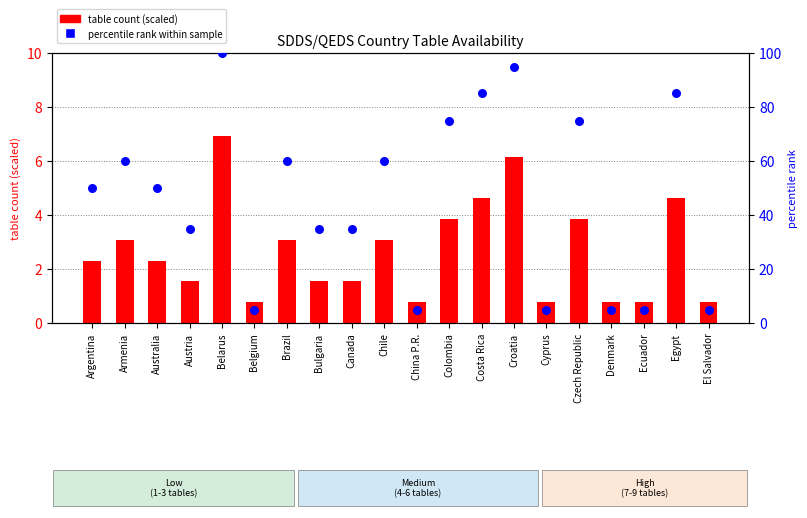

At how many categories does at least one series exceed 56?

9